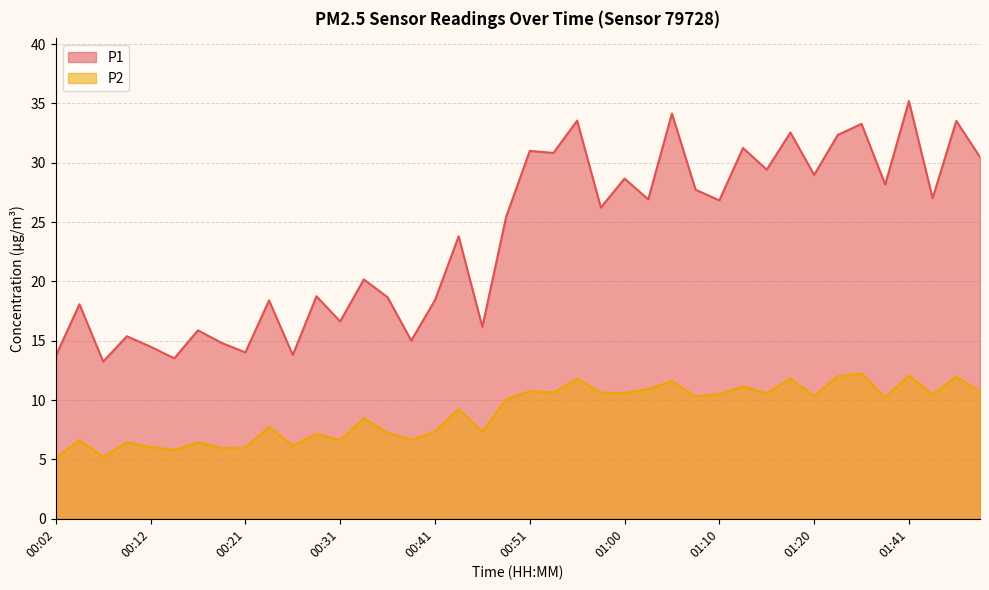

What is the sum of all P1 values?

946.6